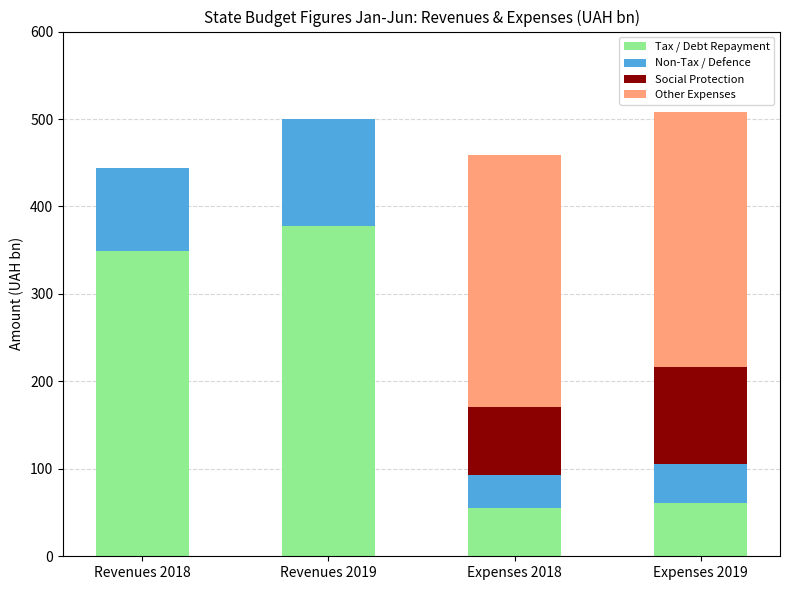

Reading left to right, transcribe the values for Tax / Debt Repayment.

Revenues 2018=349.2	Revenues 2019=377.6	Expenses 2018=55.4	Expenses 2019=60.4